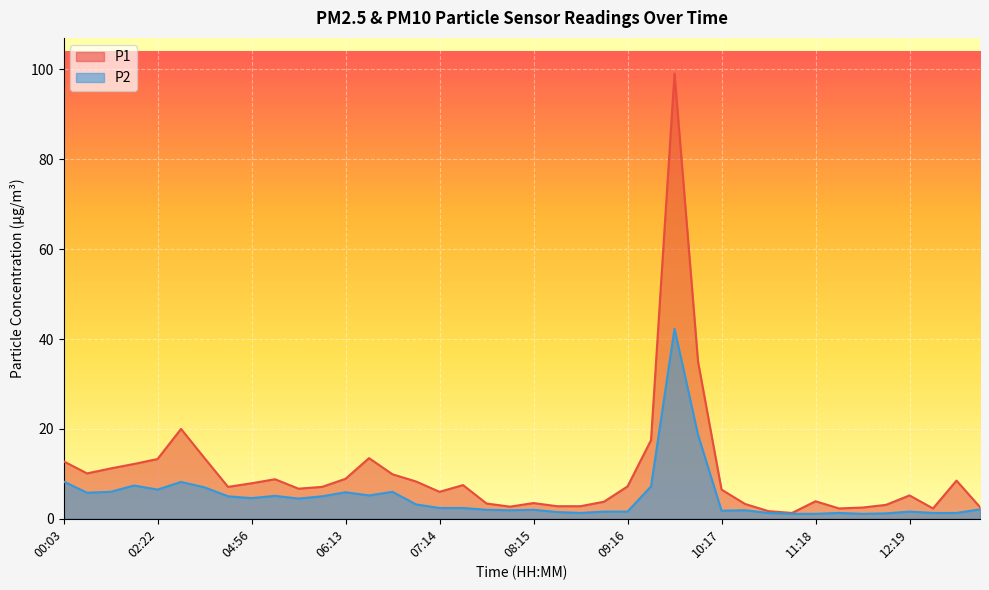

At how many categories does at least one series exceed 89?

1